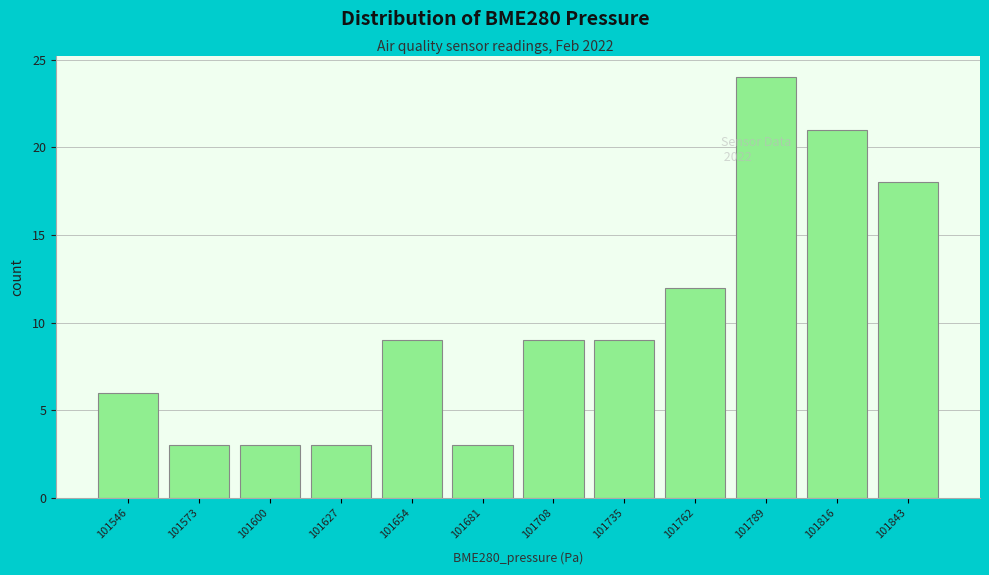

Reading left to right, list all the values displayed in this chart.

6	3	3	3	9	3	9	9	12	24	21	18